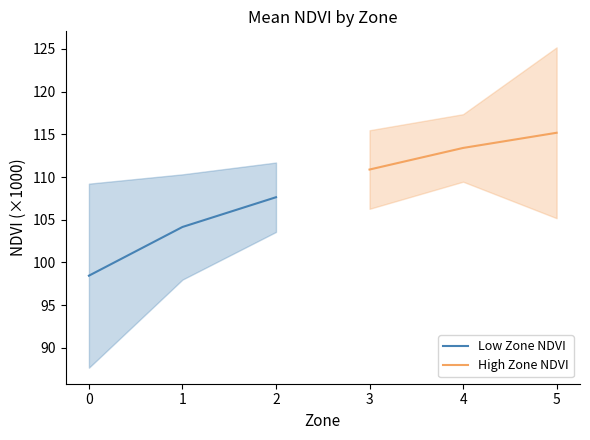

The value of Low Zone NDVI at 0 is 51.1. True or false?

False